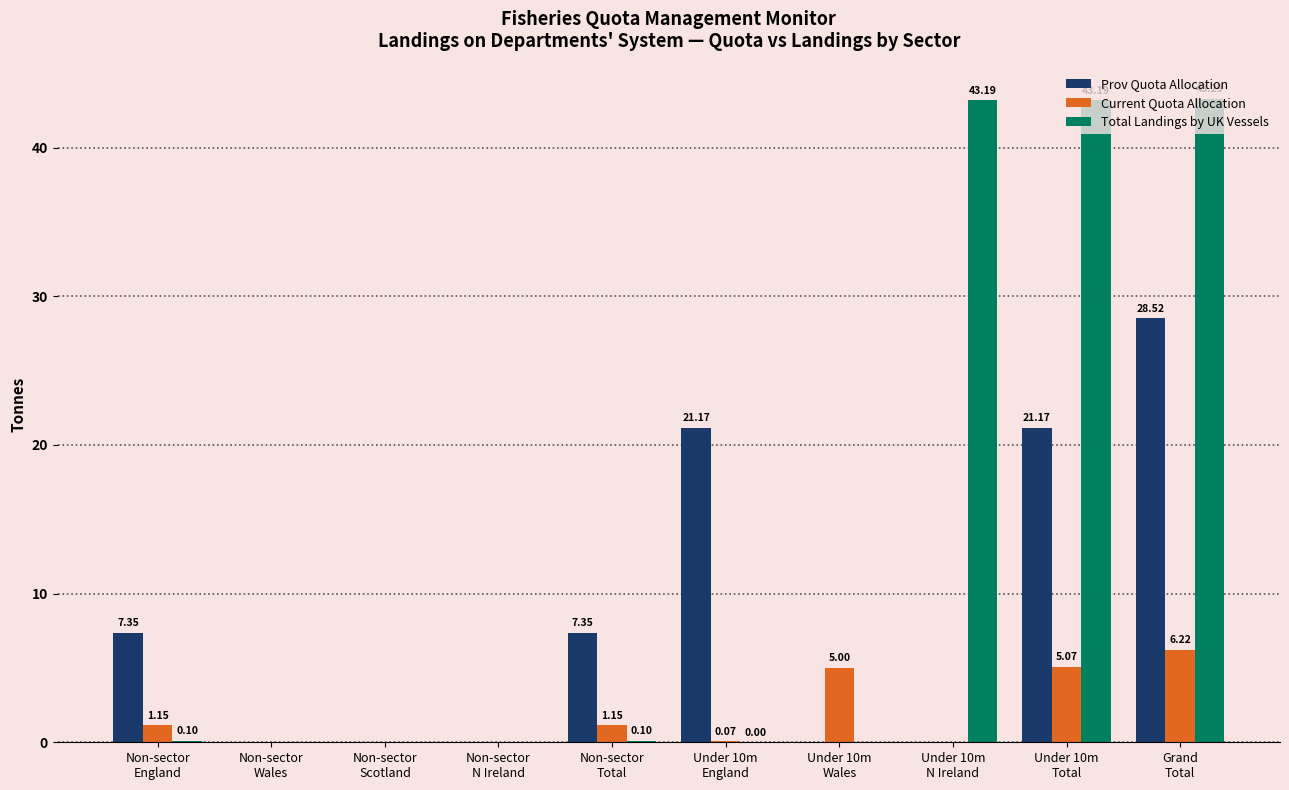

Which series has the largest total across all categories?

Total Landings by UK Vessels